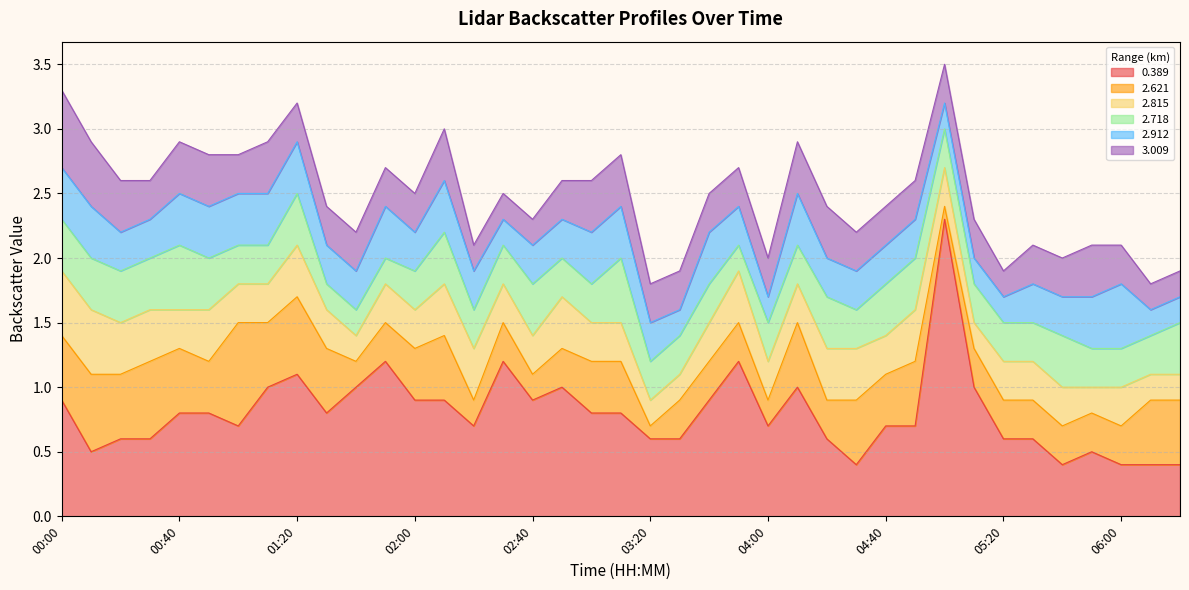

Which series has the widest spread of values?

0.389